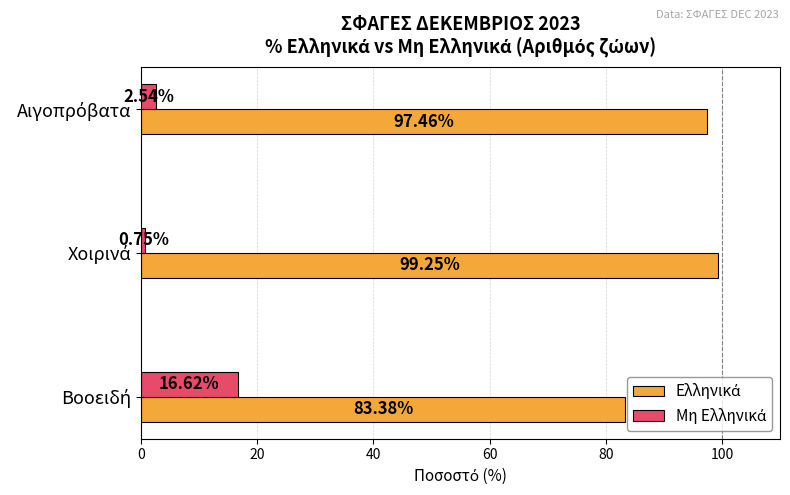

At how many categories does at least one series exceed 69?

3